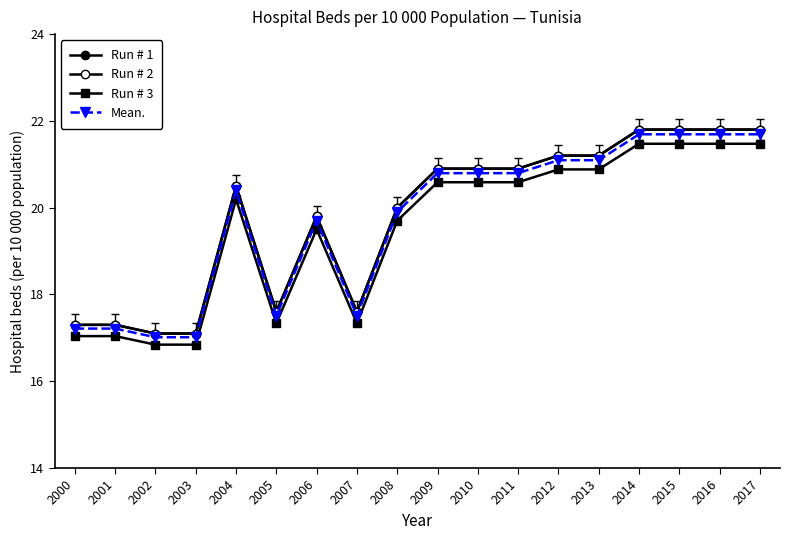

Rank the series at 2004 from lowest to highest value.

Run # 3, Mean., Run # 1, Run # 2